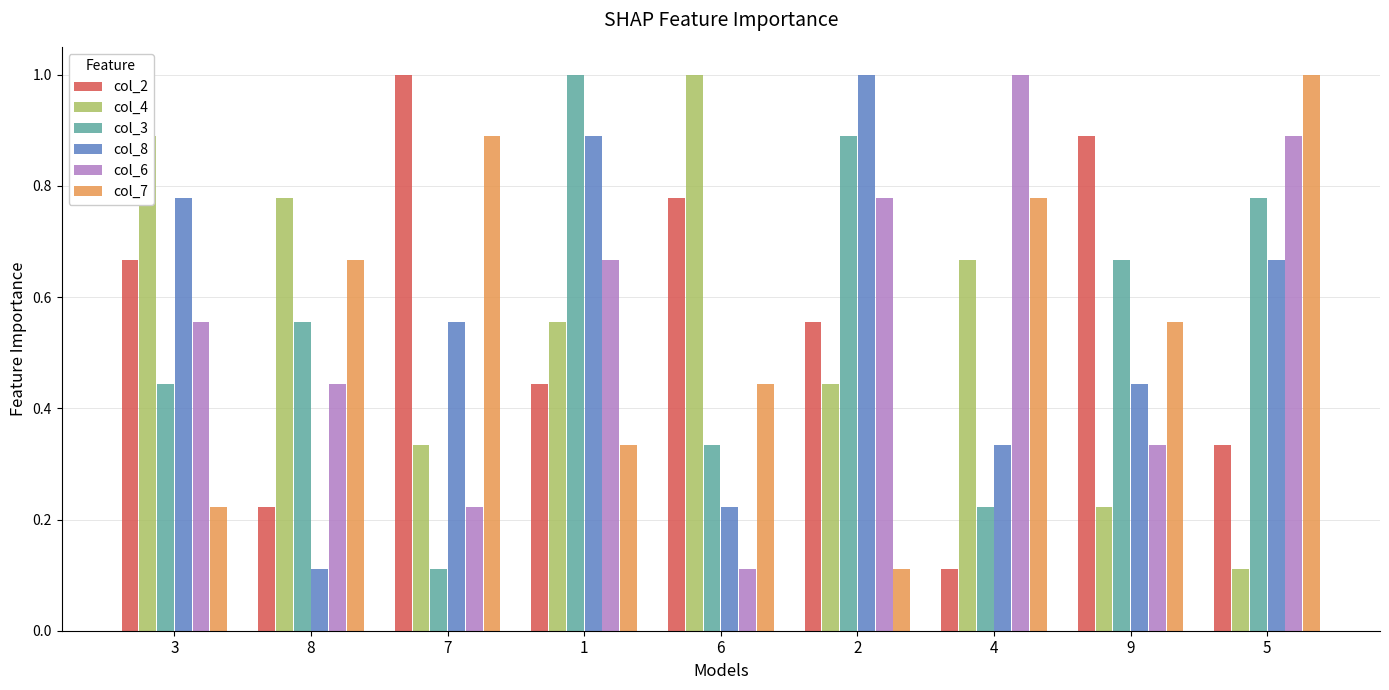

What is the greatest value displayed?

1.0